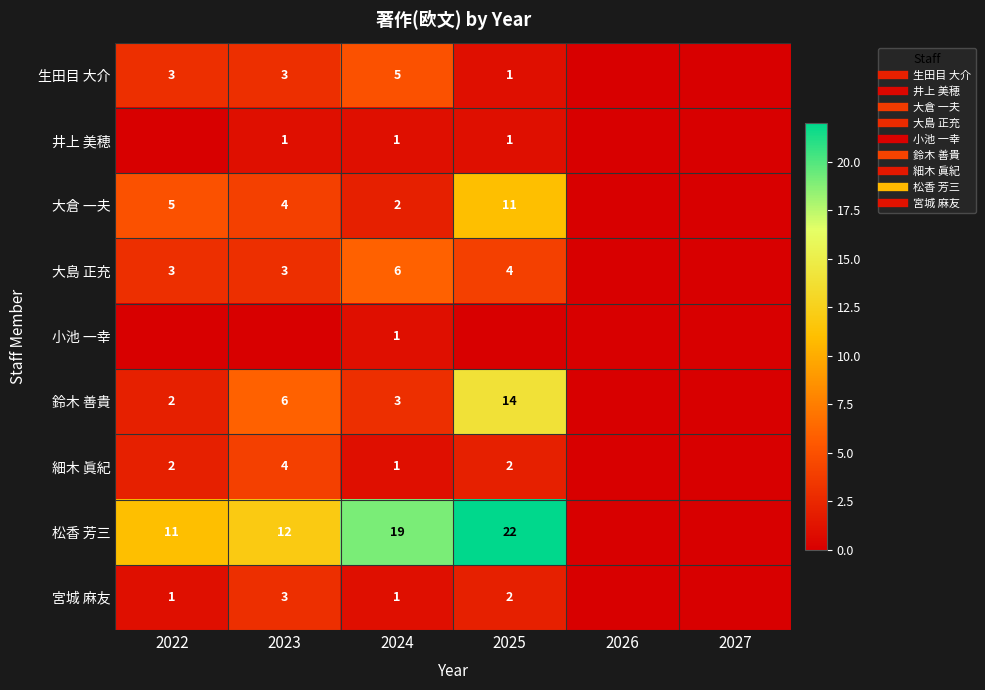

Rank the series at 2024 from highest to lowest value.

松香 芳三, 大島 正充, 生田目 大介, 鈴木 善貴, 大倉 一夫, 井上 美穂, 小池 一幸, 細木 眞紀, 宮城 麻友